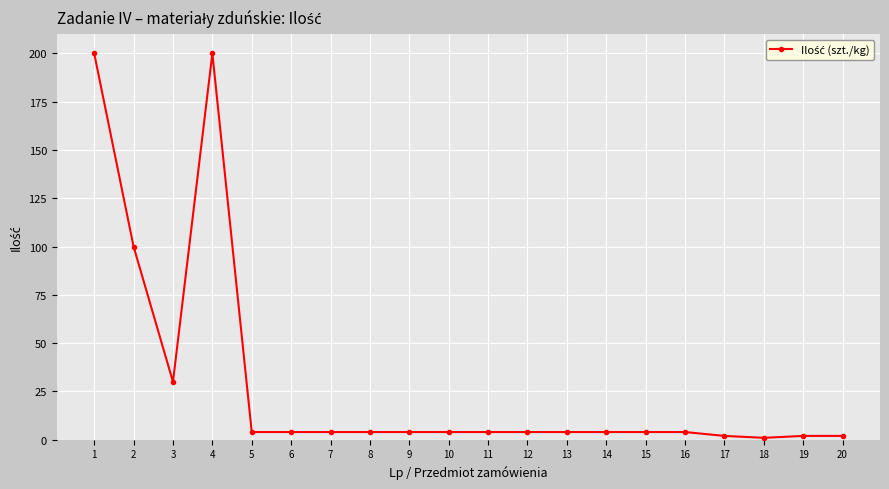

What is the greatest value displayed?

200